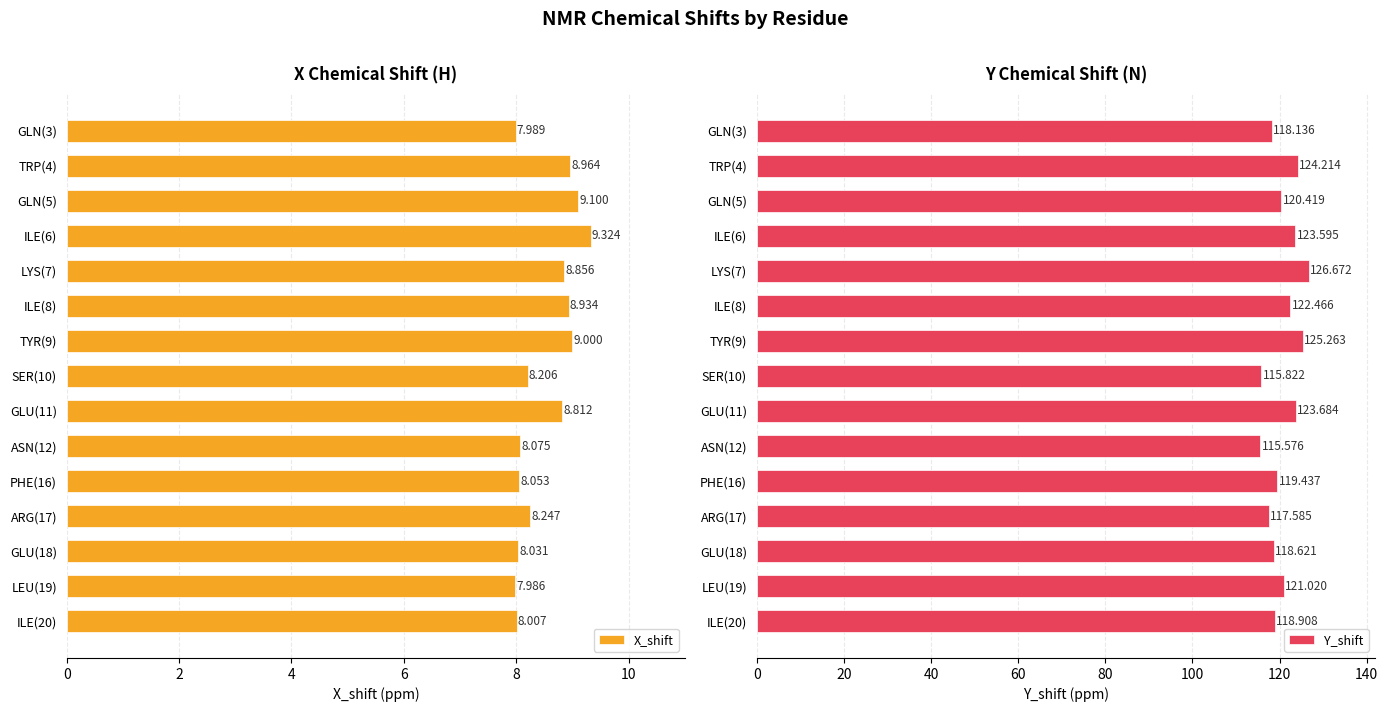

Where is Y_shift nearest to the value 121?

LEU(19)